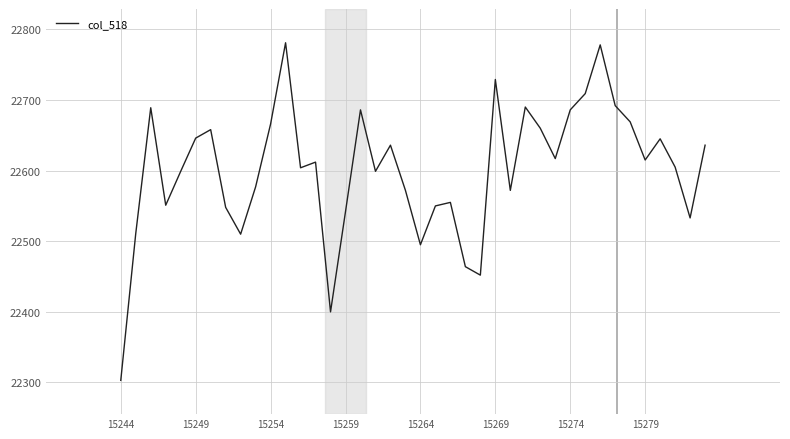

What is the difference between the maximum and minimum values?

478